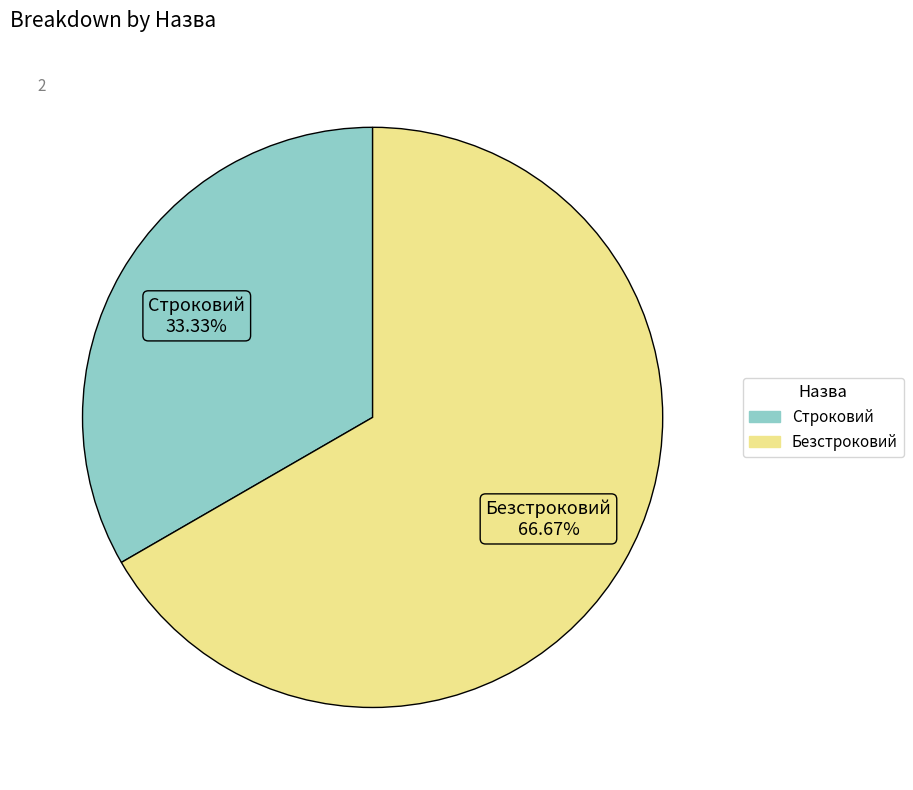

To the nearest percent, what is the combined percentage of Строковий and Безстроковий?

100%